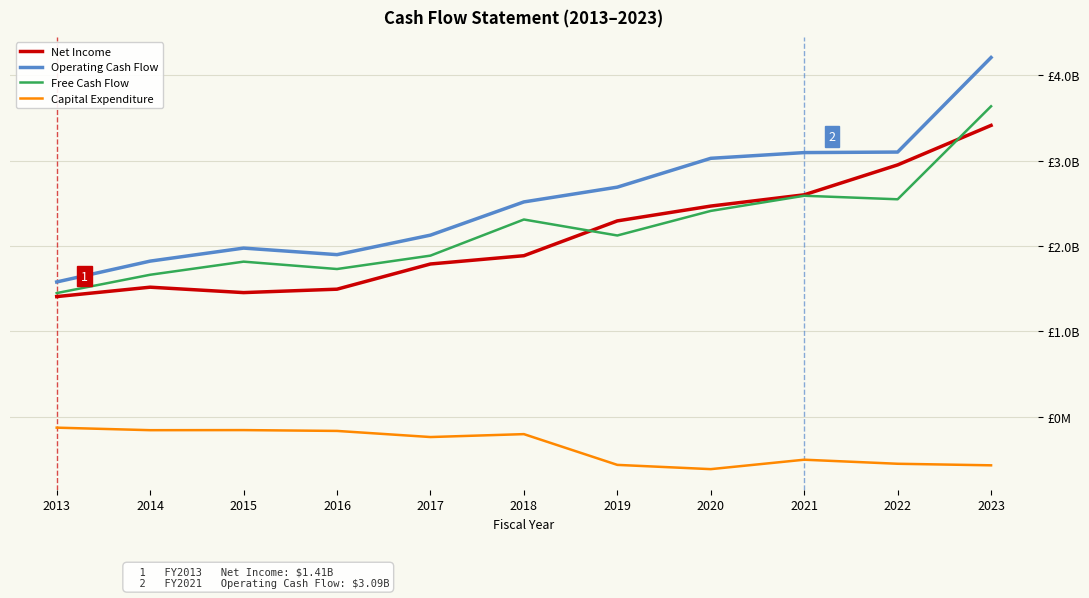

Does the chart have visible grid lines?

Yes